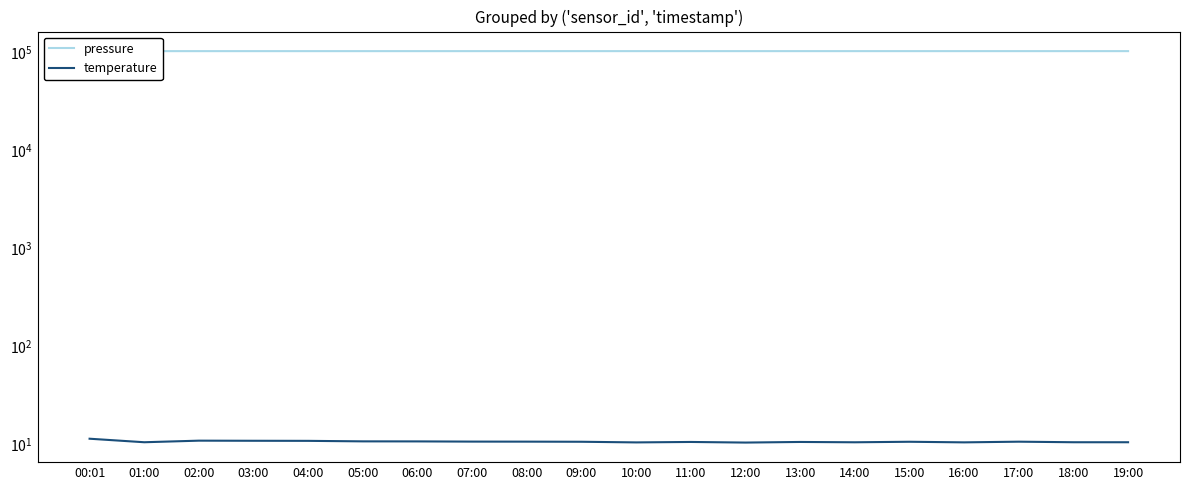

How many lines are shown in the chart?

2